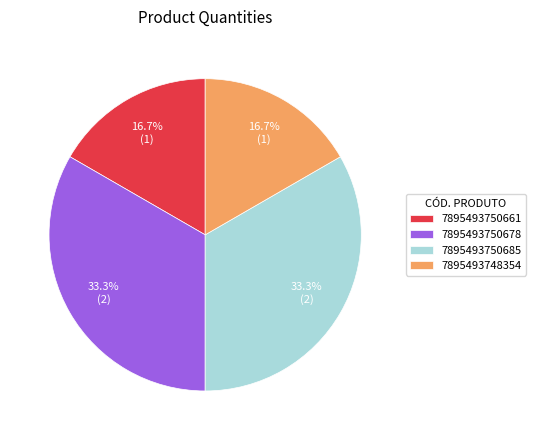

What percentage is NOT represented by 7895493748354?

83.3%